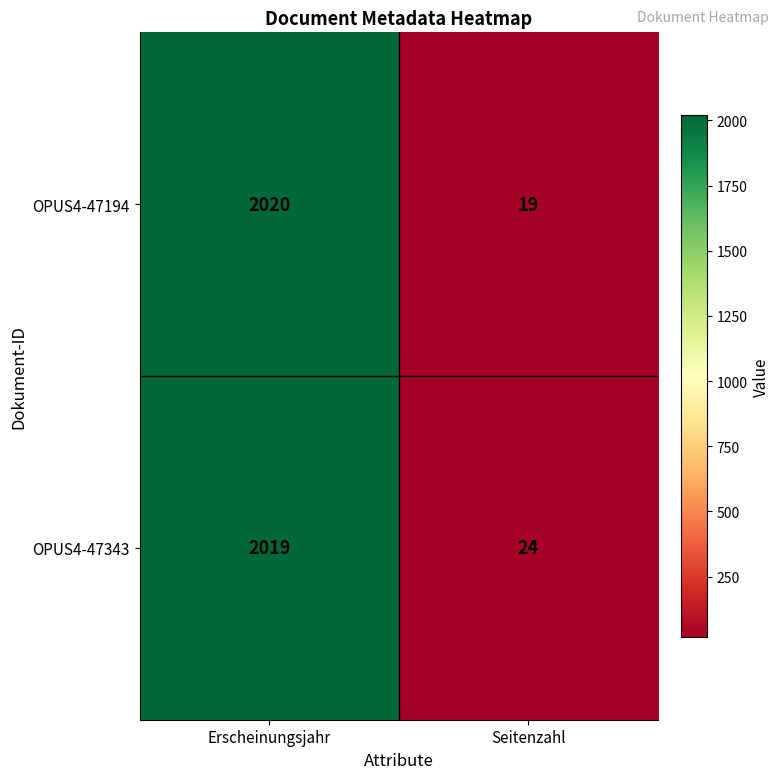

Is it true that OPUS4-47194 equals 19 at Seitenzahl?

True